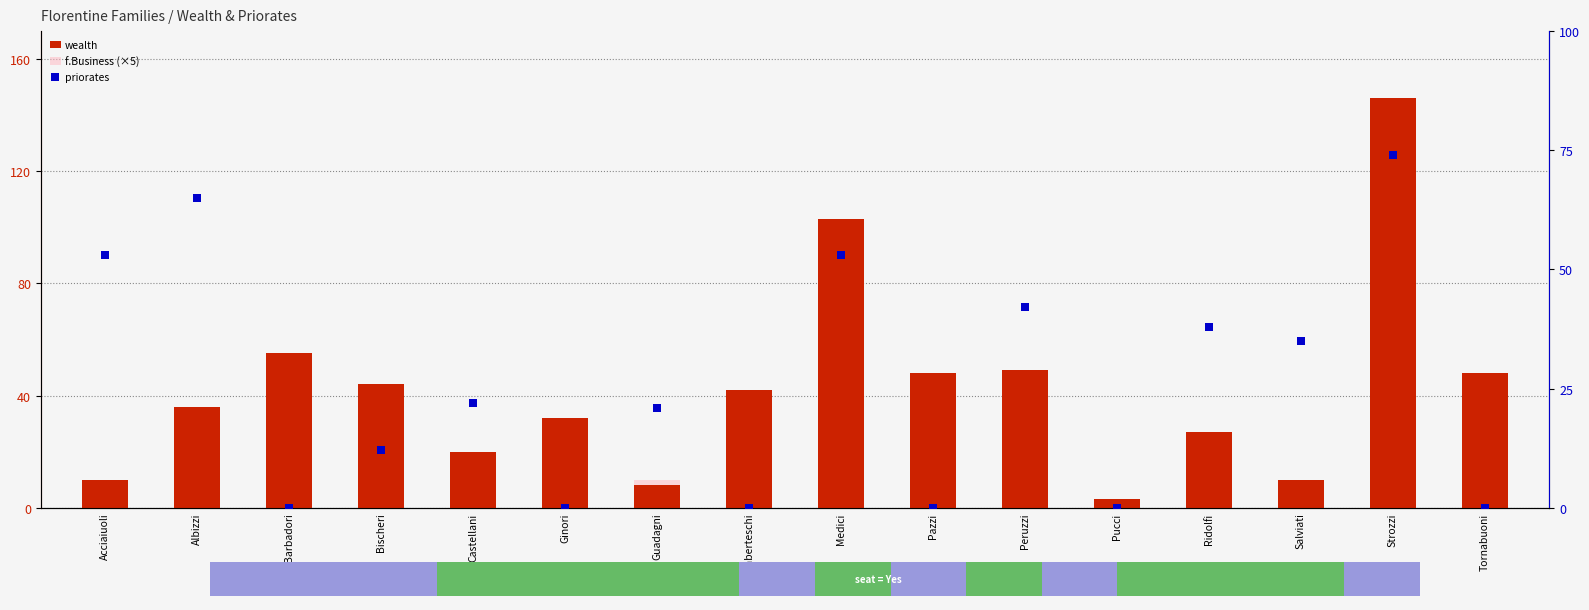

Which series has the largest total across all categories?

wealth